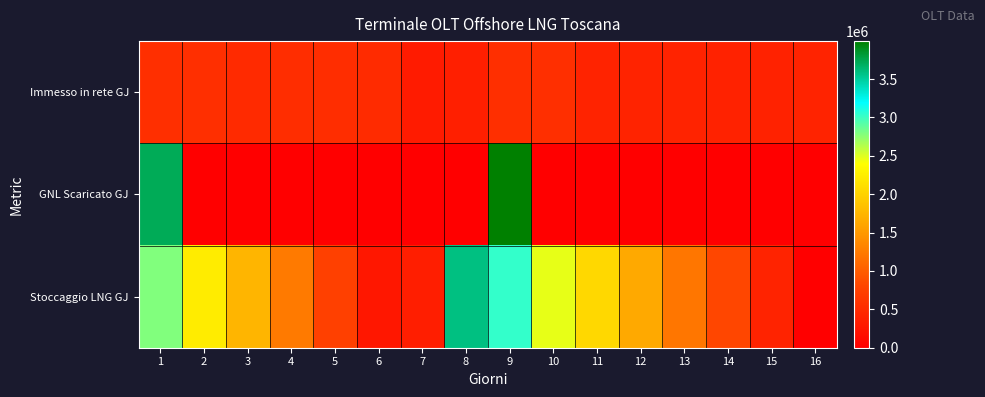

List the series in order of their peak value, lowest first.

Immesso in rete GJ, Stoccaggio LNG GJ, GNL Scaricato GJ